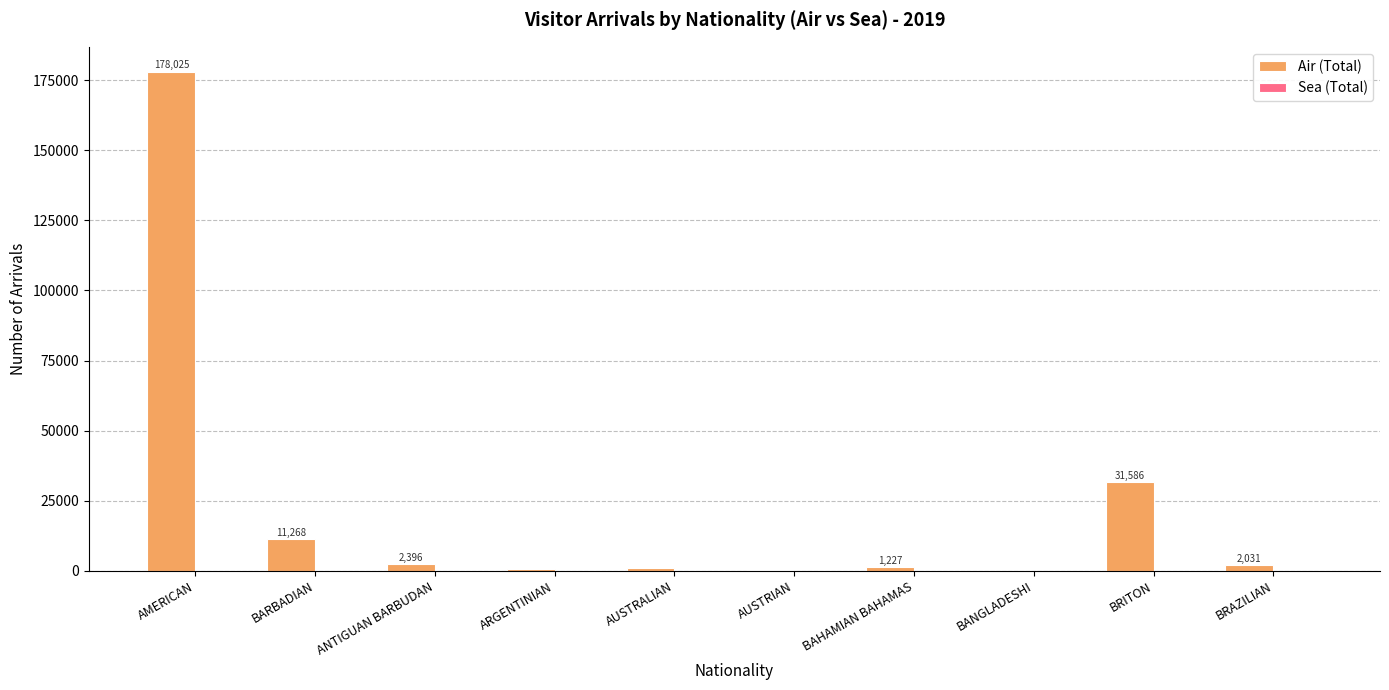

Which series has the largest total across all categories?

Air (Total)